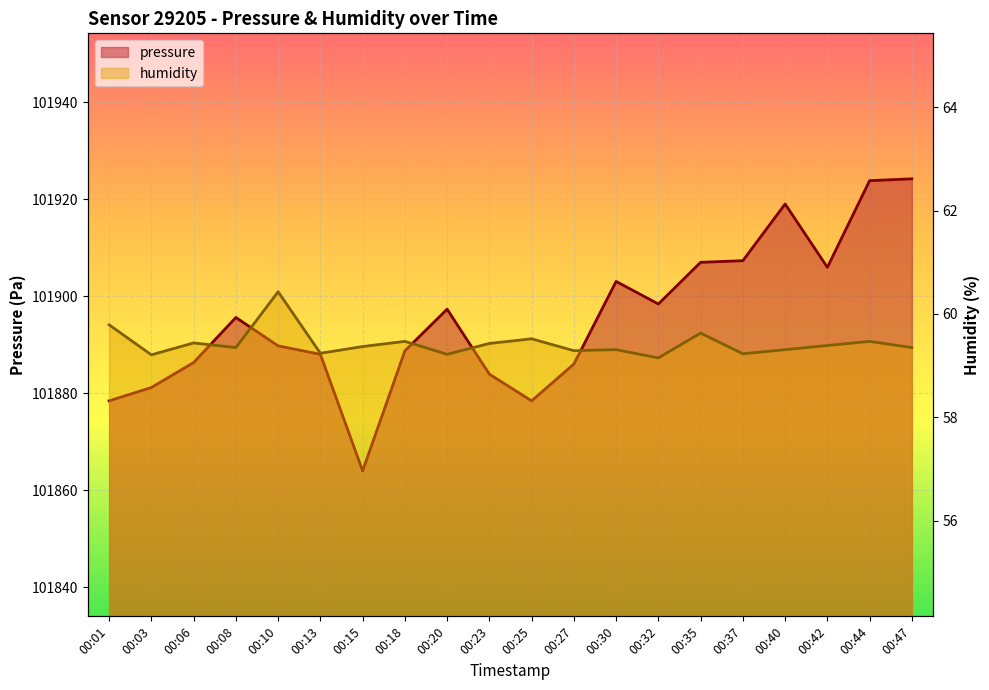

At how many categories does at least one series exceed 41899?

20